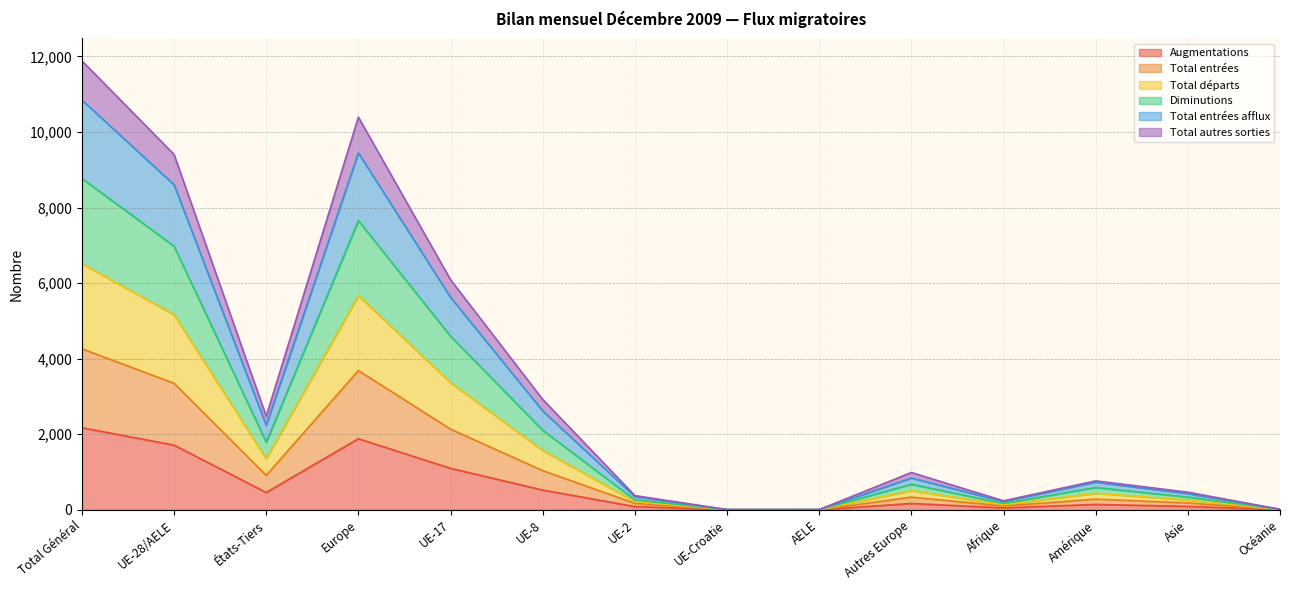

Which category has the highest value across all series?

Total Général